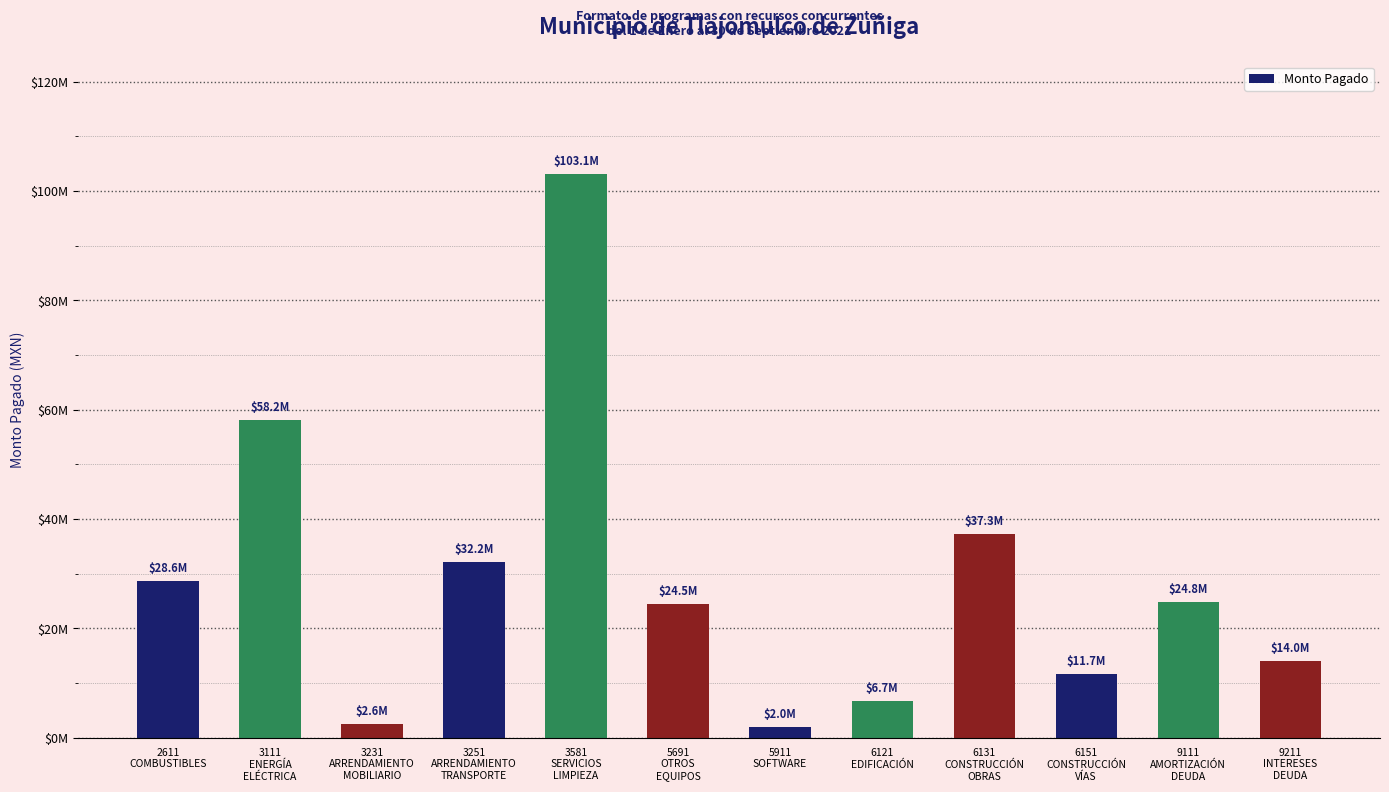

What is the difference between the values at 2611
COMBUSTIBLES and 3581
SERVICIOS
LIMPIEZA?

74462459.7